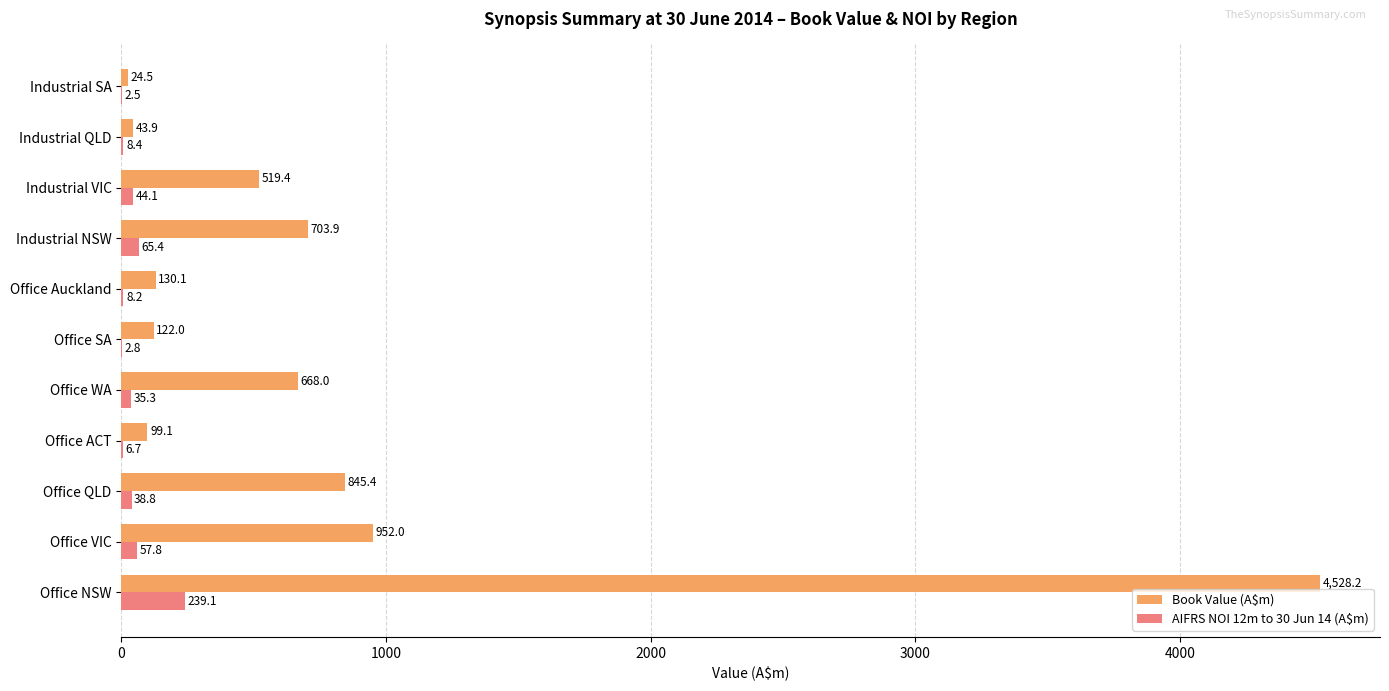

Count the number of categories in the chart.

11